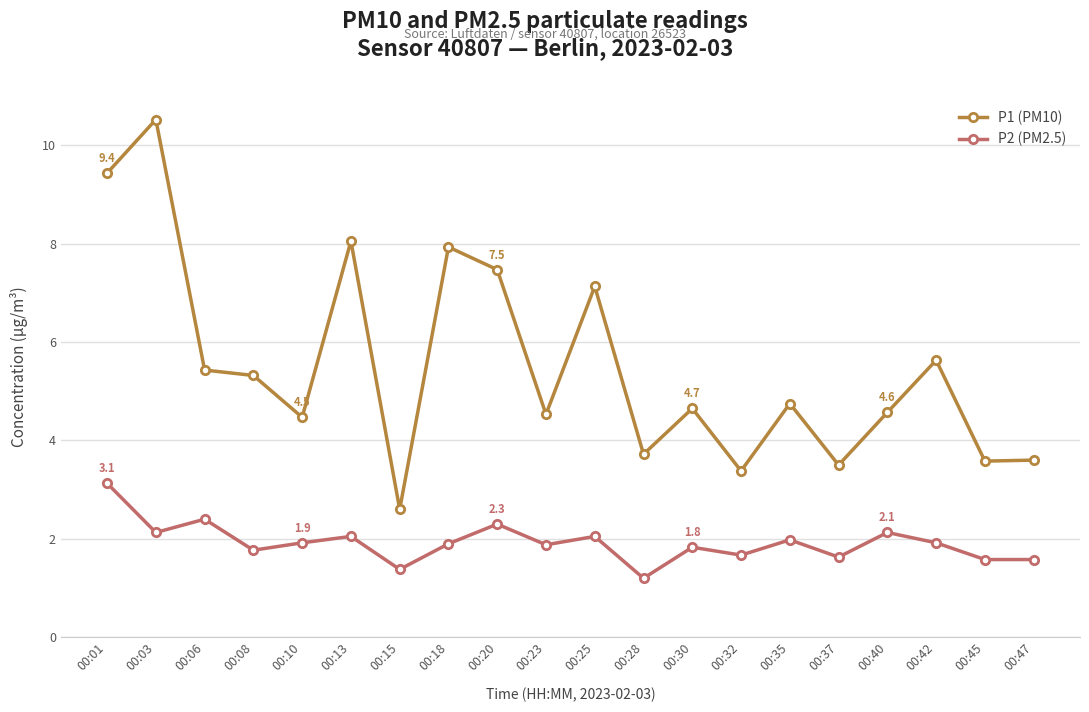

Is this an area chart (filled region under the line)?

No